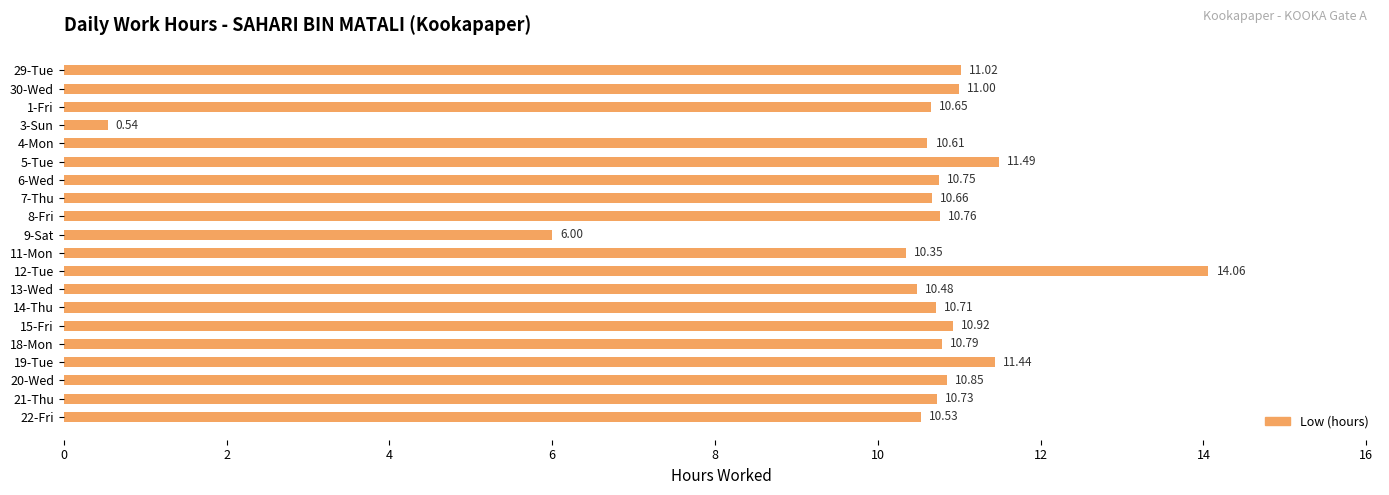

List the labels in order of value, largest first.

12-Tue, 5-Tue, 19-Tue, 29-Tue, 30-Wed, 15-Fri, 20-Wed, 18-Mon, 8-Fri, 6-Wed, 21-Thu, 14-Thu, 7-Thu, 1-Fri, 4-Mon, 22-Fri, 13-Wed, 11-Mon, 9-Sat, 3-Sun